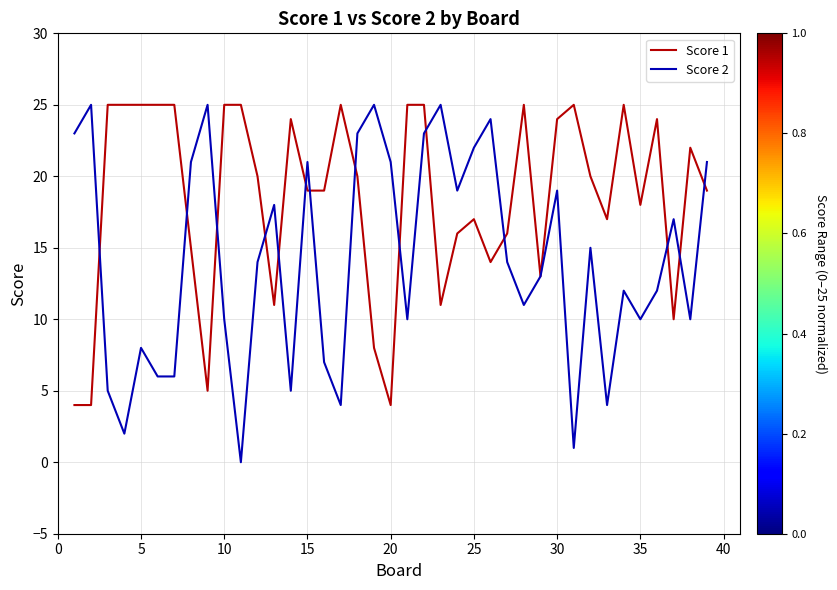

What is the greatest value displayed?

25